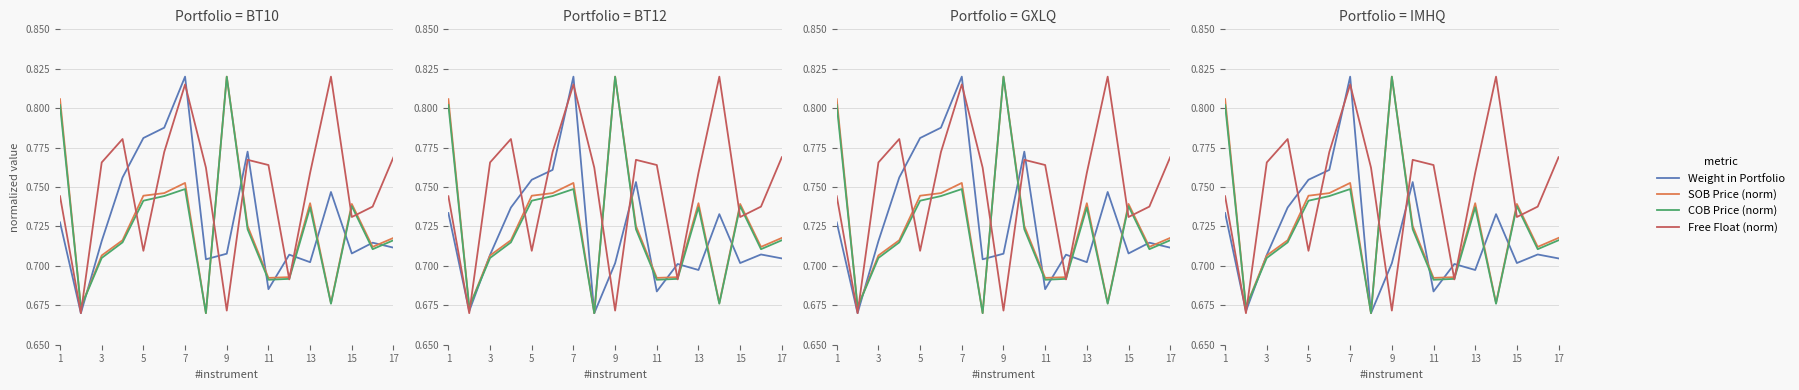

How many intersections are there between Weight in Portfolio and SOB Price (norm)?

7